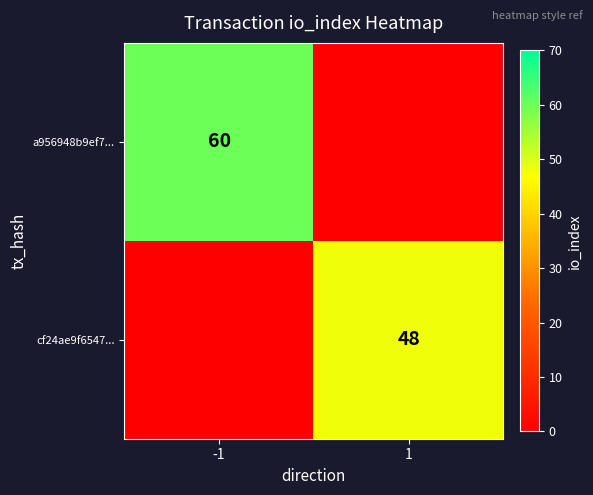

At which category does the chart reach its peak across all series?

-1